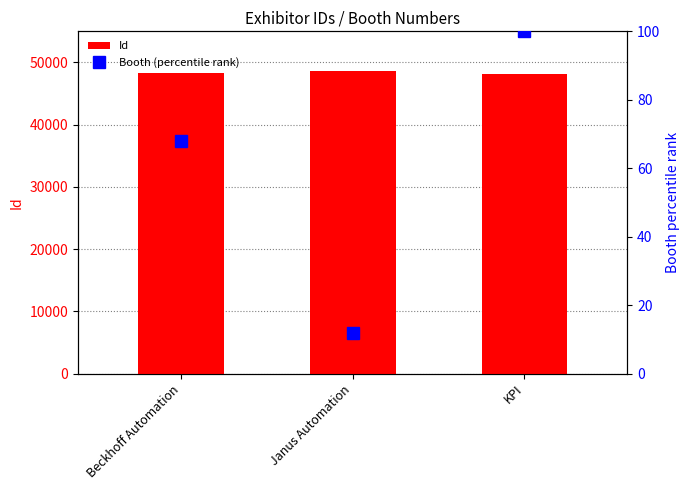

What is the total value across all series at KPI?

48318.0